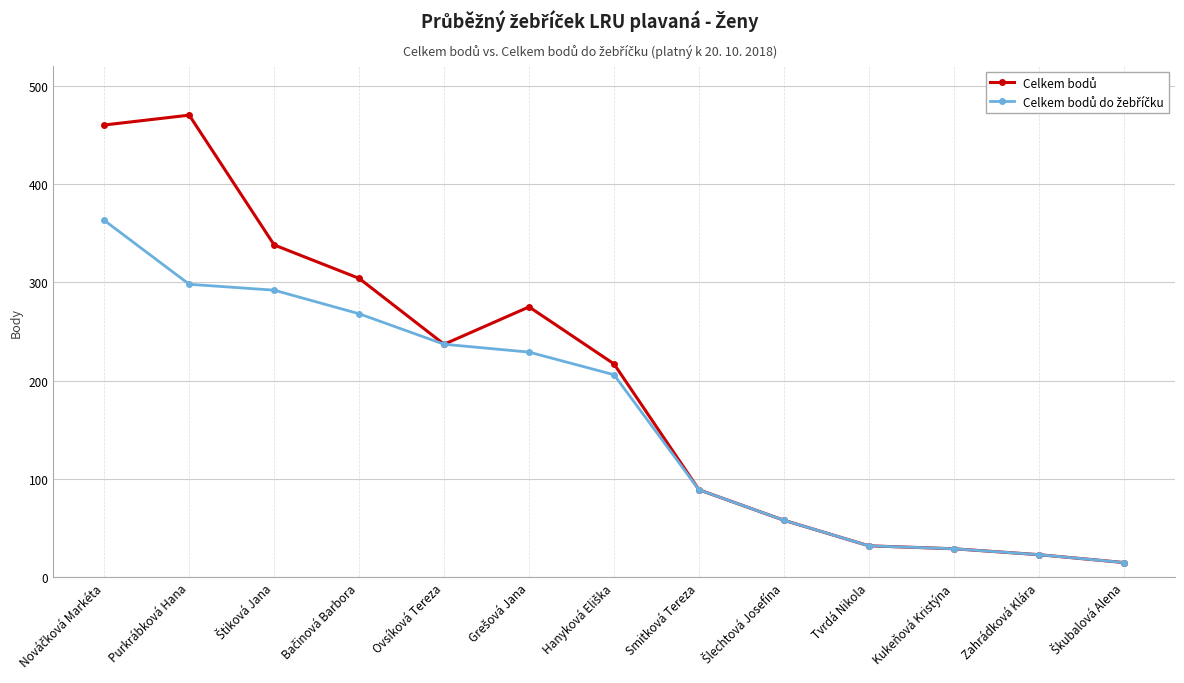

What is the maximum value shown in the chart?

470